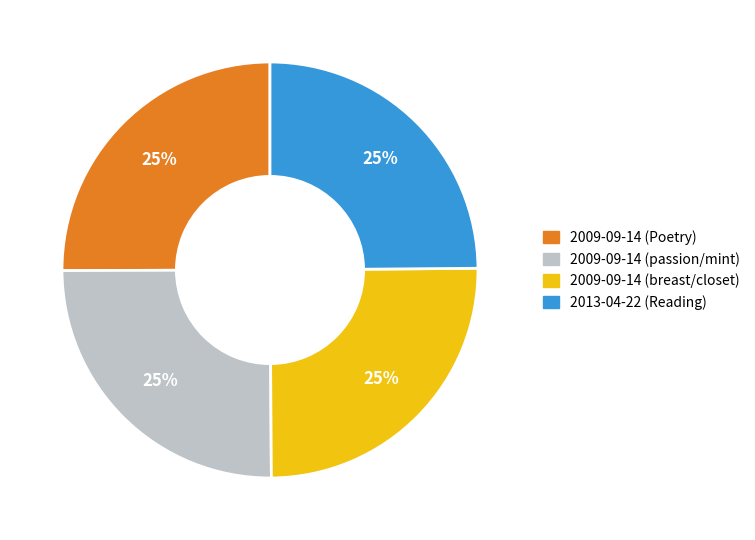

What is the ratio of the value at 2009-09-14 (passion/mint) to the value at 2013-04-22 (Reading)?

1.0